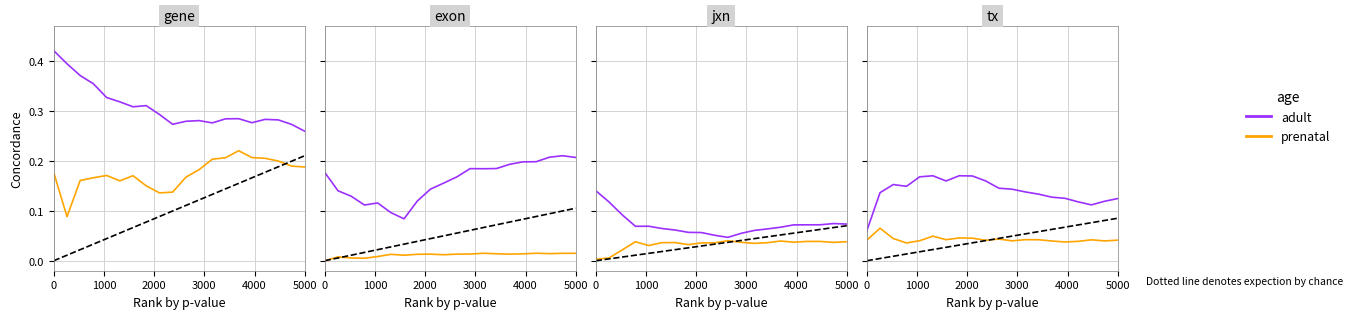

The value of adult at 3000 is 0.2. True or false?

False